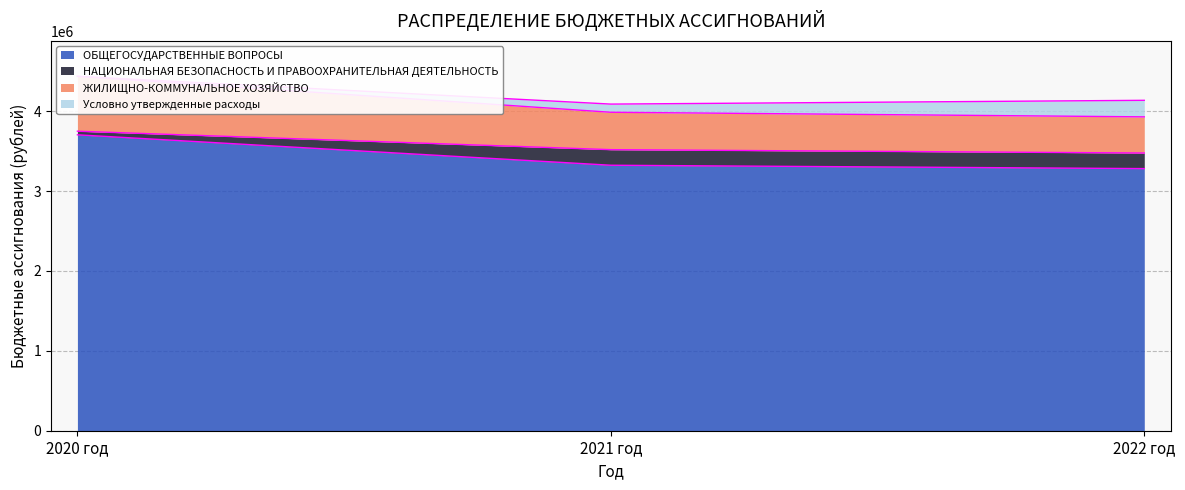

The value of ОБЩЕГОСУДАРСТВЕННЫЕ ВОПРОСЫ at 2020 год is 5095705. True or false?

False